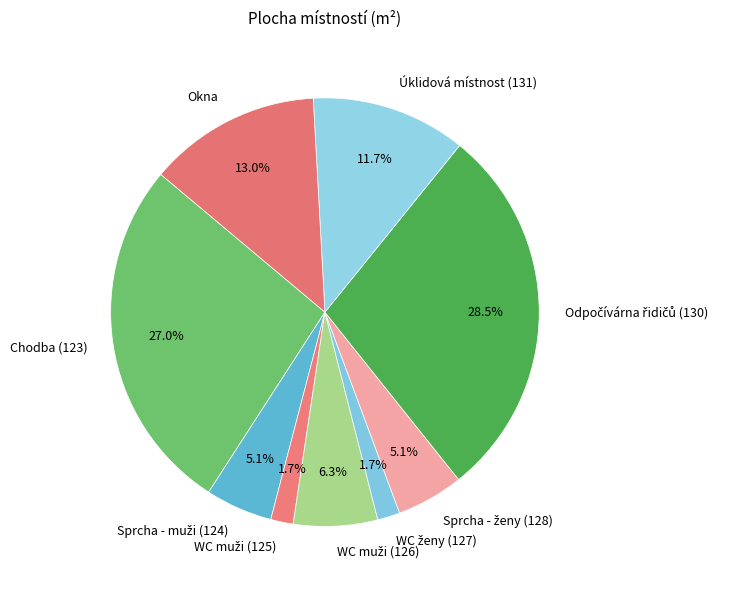

What portion of the pie excludes Chodba (123)?

73.0%